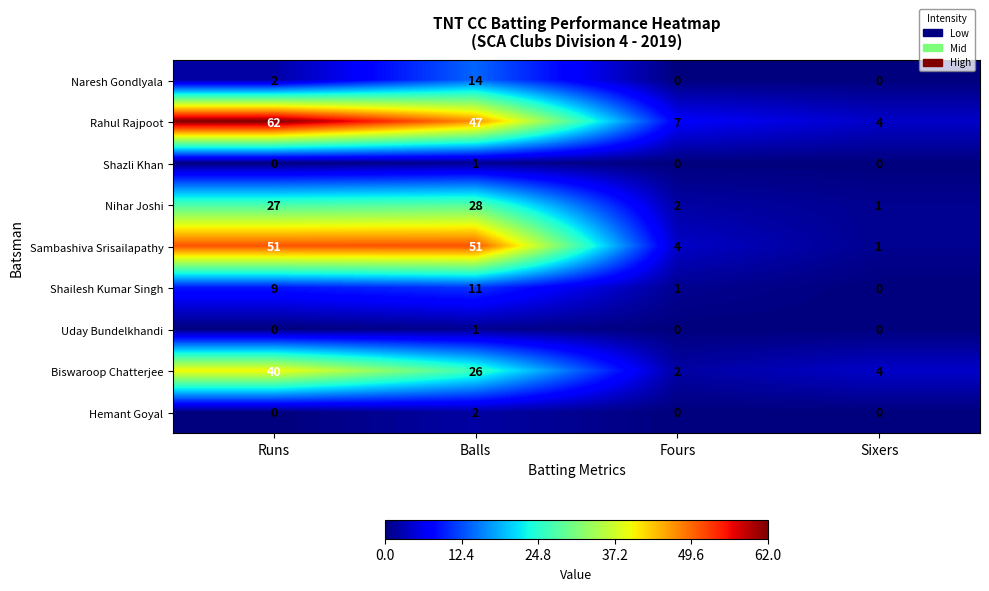

Which series changed the most between Runs and Fours?

Rahul Rajpoot